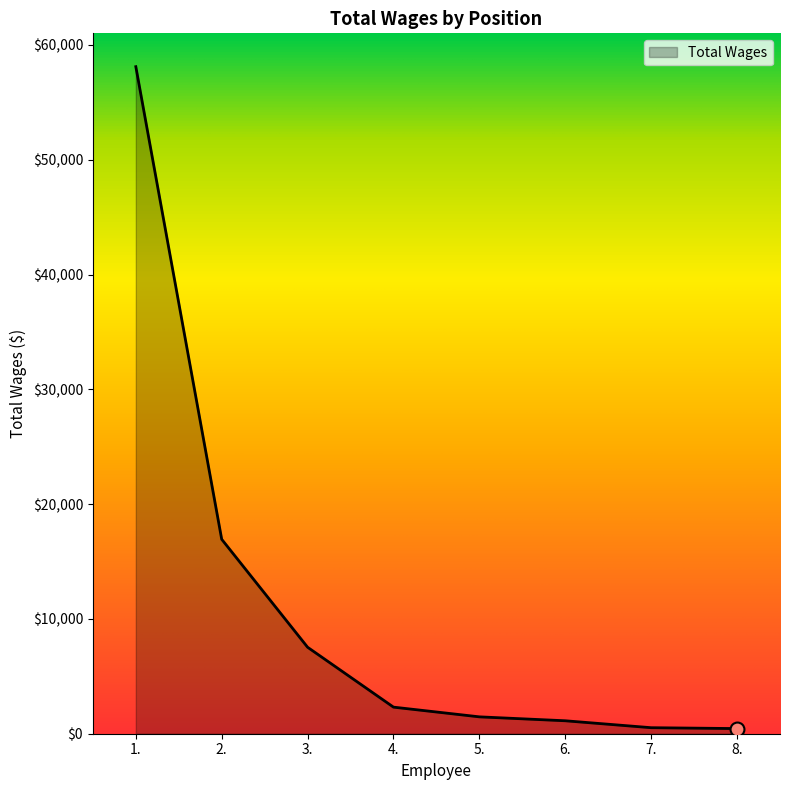

What is the change in value from 1. to 3.?

-50575